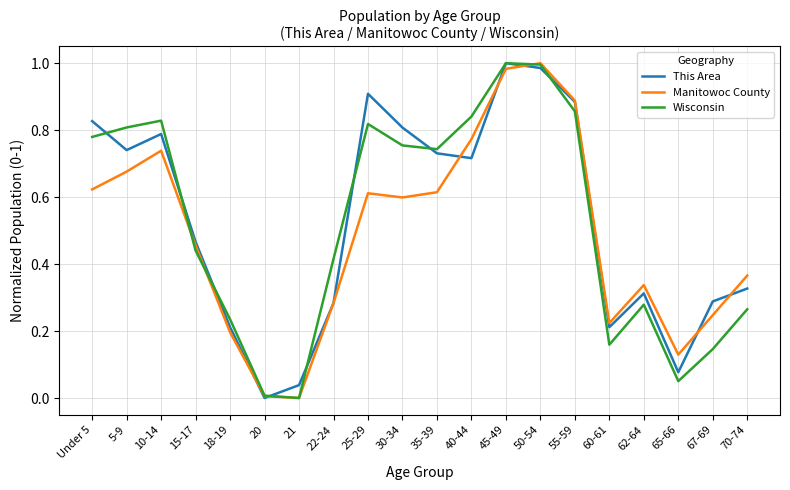

What position from the right is 60-61?

5